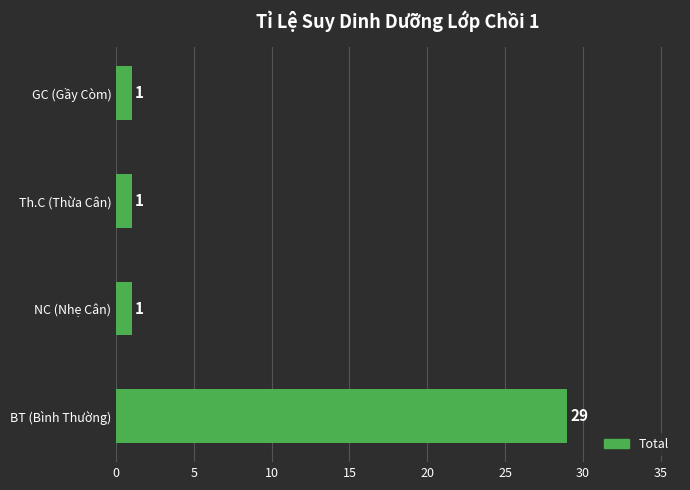

Reading top to bottom, what are all the values shown in this chart?

GC (Gầy Còm)=1	Th.C (Thừa Cân)=1	NC (Nhẹ Cân)=1	BT (Bình Thường)=29